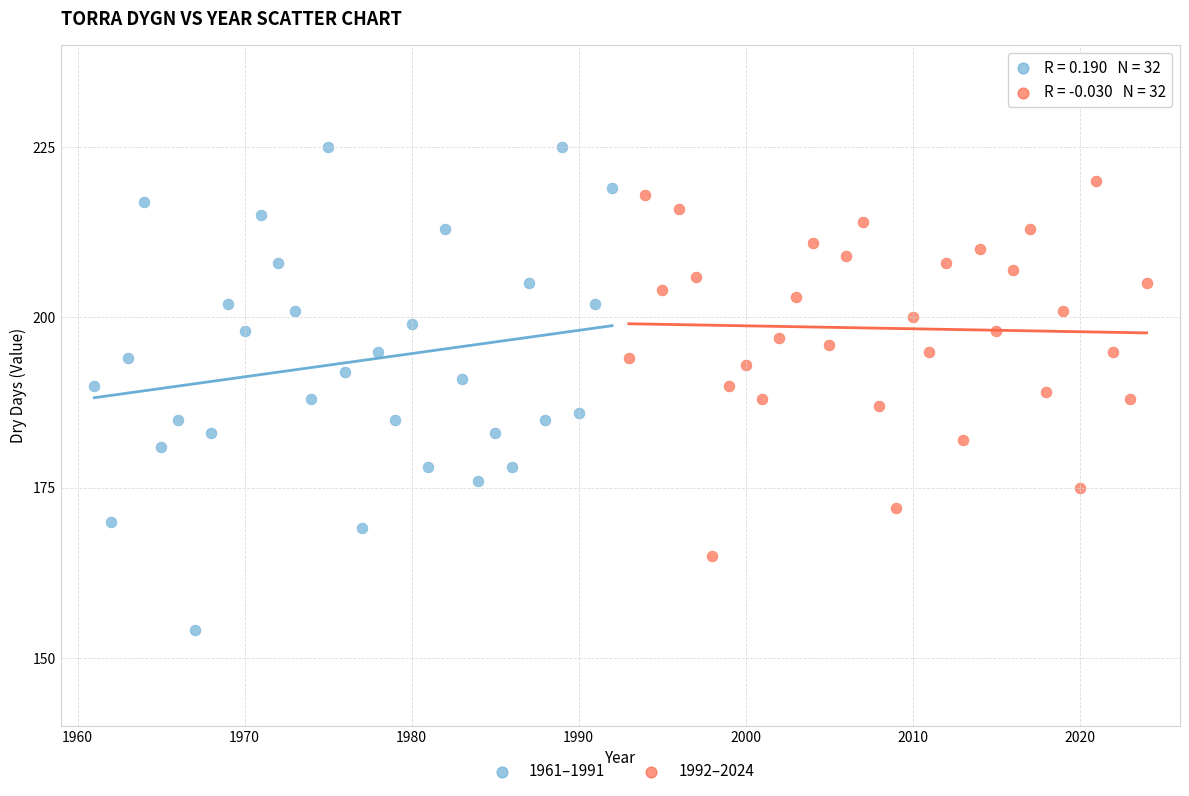

Which series contains the highest Y value?

1961–1991